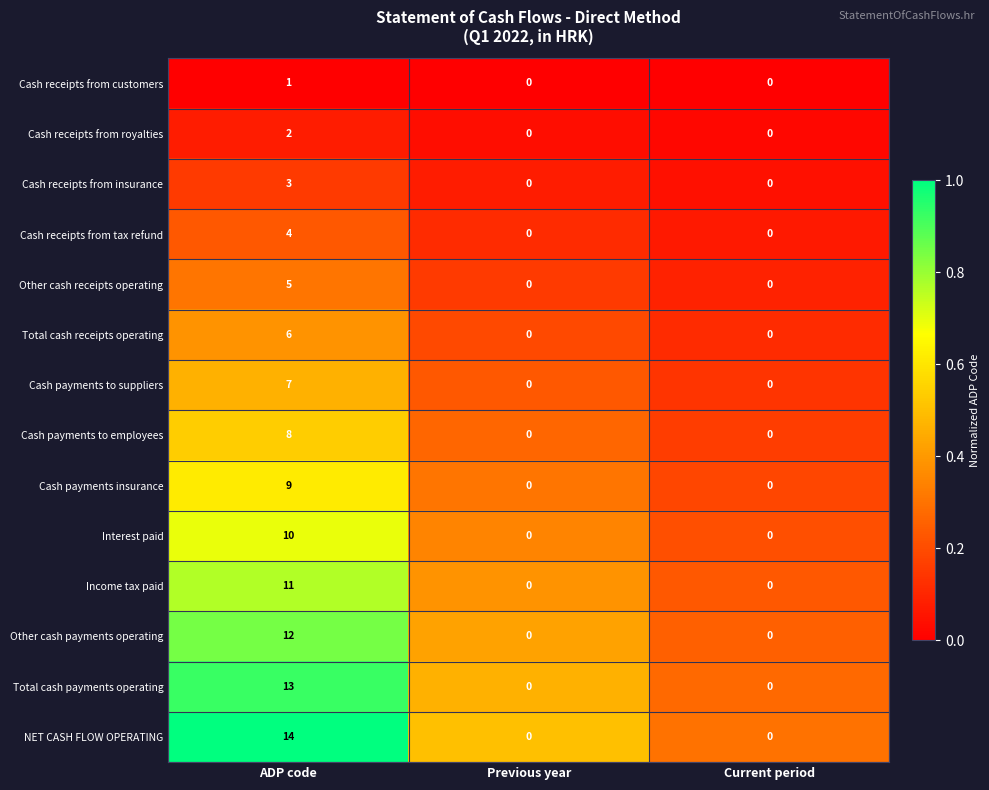

True or false: NET CASH FLOW OPERATING has a value of -6 at Current period.

False